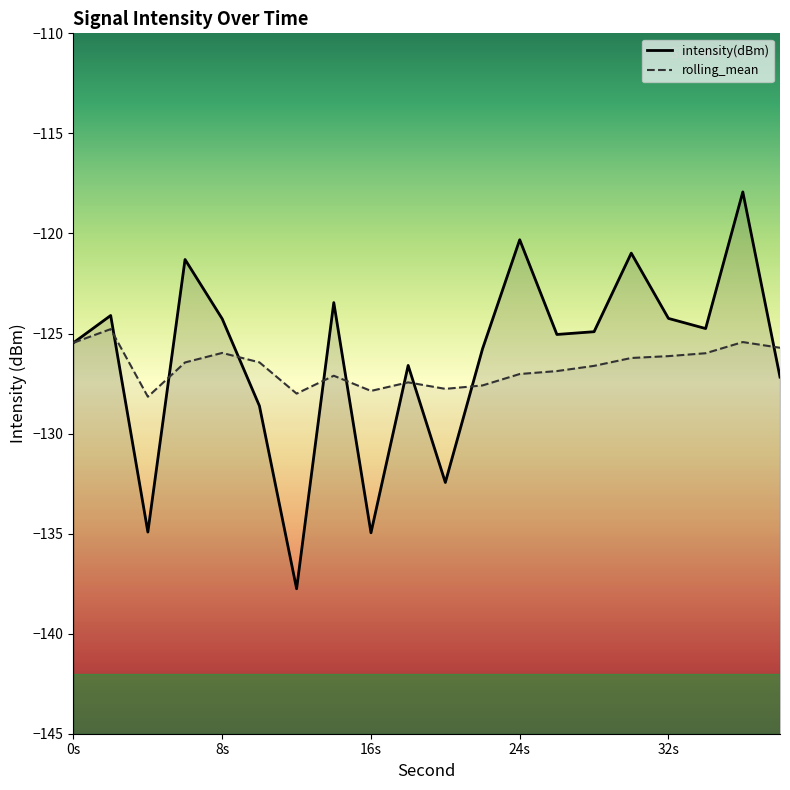

After their last crossing, which series has the higher values: intensity(dBm) or rolling_mean?

rolling_mean